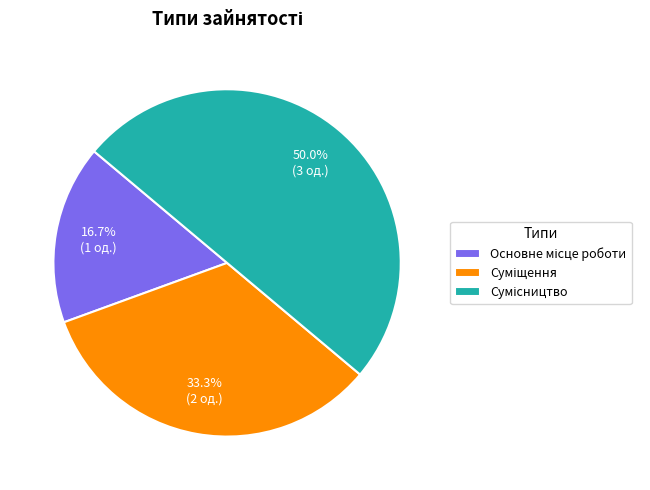

Which slice is the largest?

Сумісництво